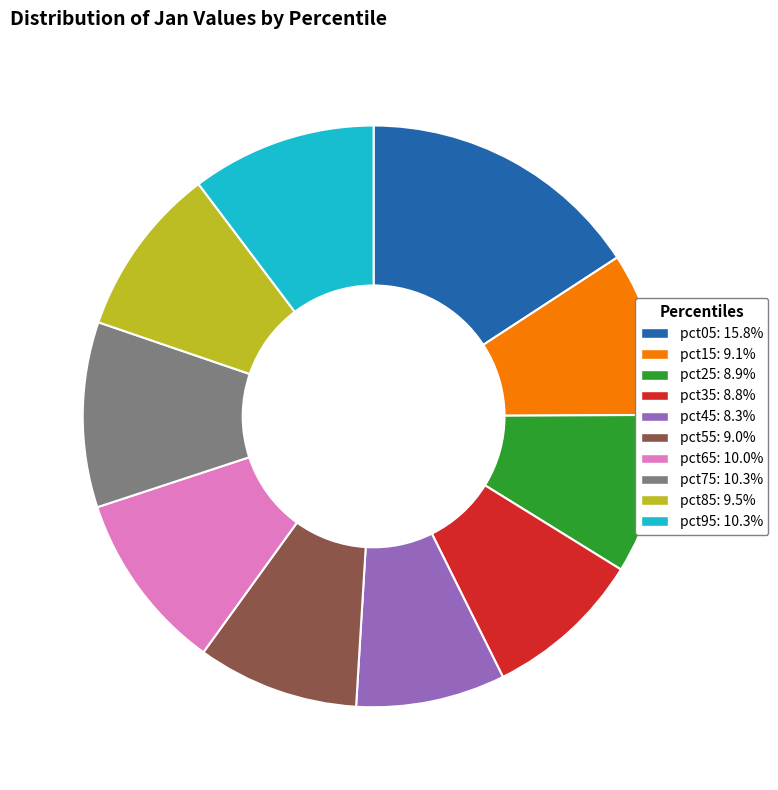

Count the number of slices in the pie.

10